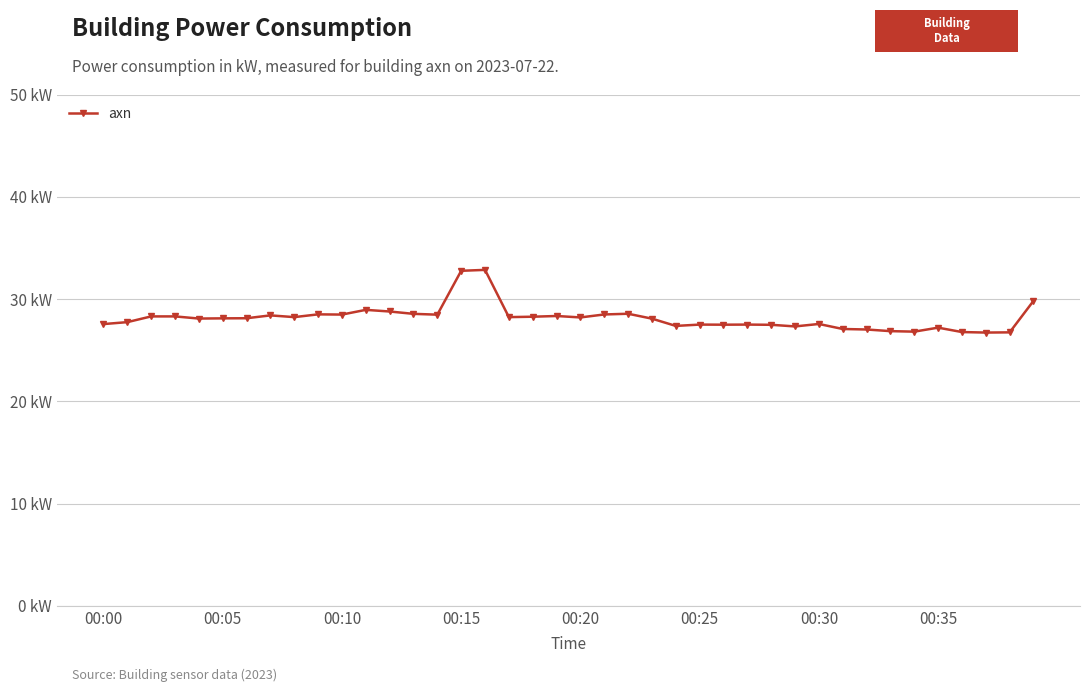

Rank the categories by value from lowest to highest.

37, 38, 36, 34, 33, 32, 31, 35, 29, 24, 28, 26, 25, 27, 00:00, 30, 00:05, 23, 00:20, 00:25, 00:30, 20, 8, 17, 18, 00:10, 00:15, 19, 00:35, 14, 10, 21, 9, 13, 22, 12, 11, 39, 15, 16